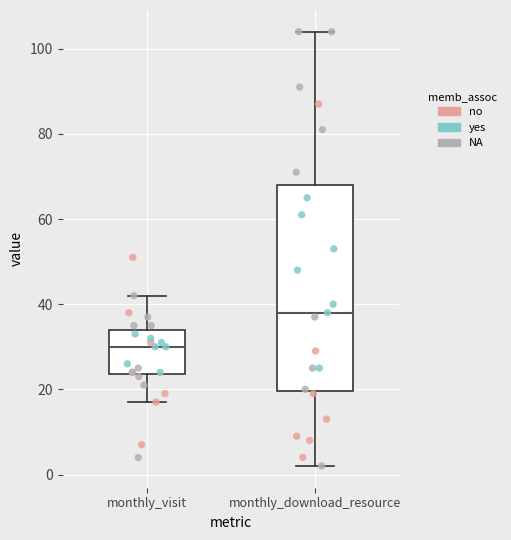

Reading left to right, transcribe this box plot: for each box, give where its median line is, the range the box spans, and where its two whiskers end, as read against the y-axis. The values are not printed on the chart, so give them approximately, as read against the axis.

monthly_visit: median 30, box 24 to 34, whiskers 18 to 42
monthly_download_resource: median 38, box 20 to 68, whiskers 2 to 104